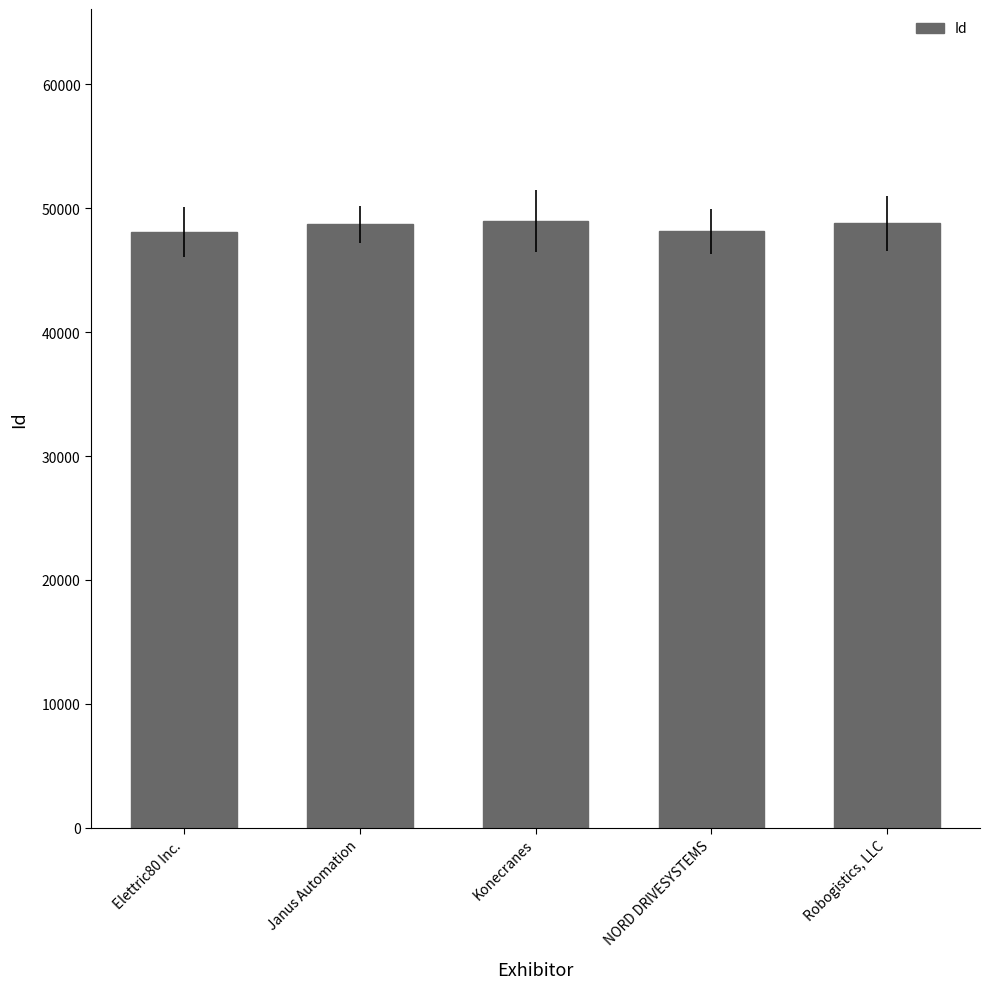

What is the approximate value at Konecranes?

48934